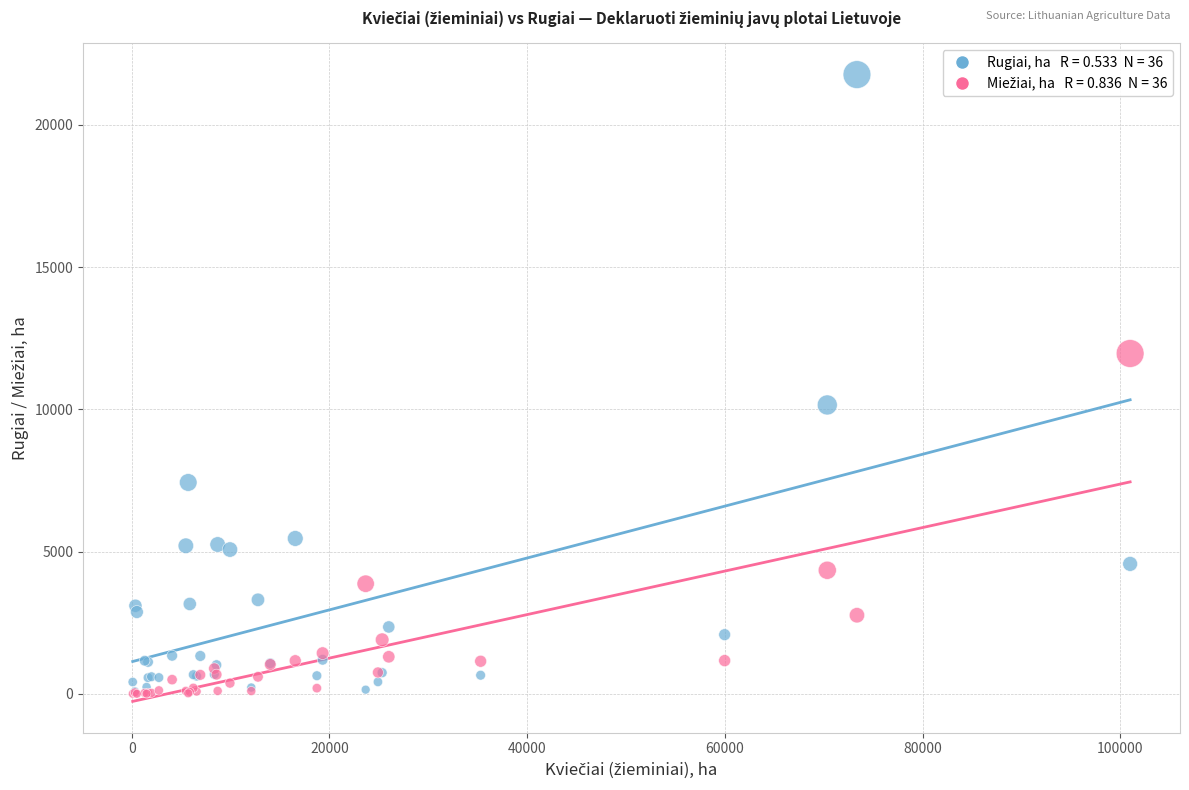

Across all series, what Y value is closest to 10885?

10154.5